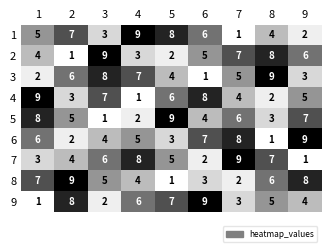

At how many categories does at least one series exceed 6?

9